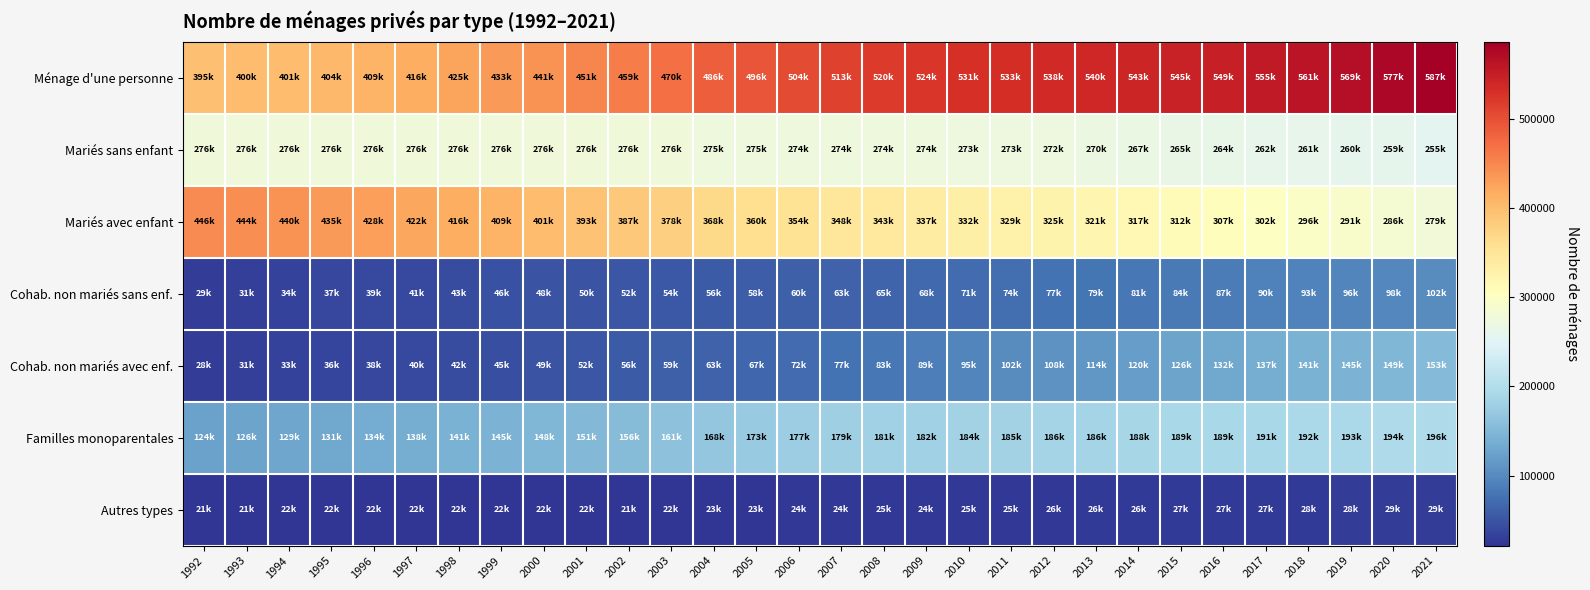

Rank the series at 1999 from lowest to highest value.

Autres types, Cohab. non mariés avec enf., Cohab. non mariés sans enf., Familles monoparentales, Mariés sans enfant, Mariés avec enfant, Ménage d'une personne